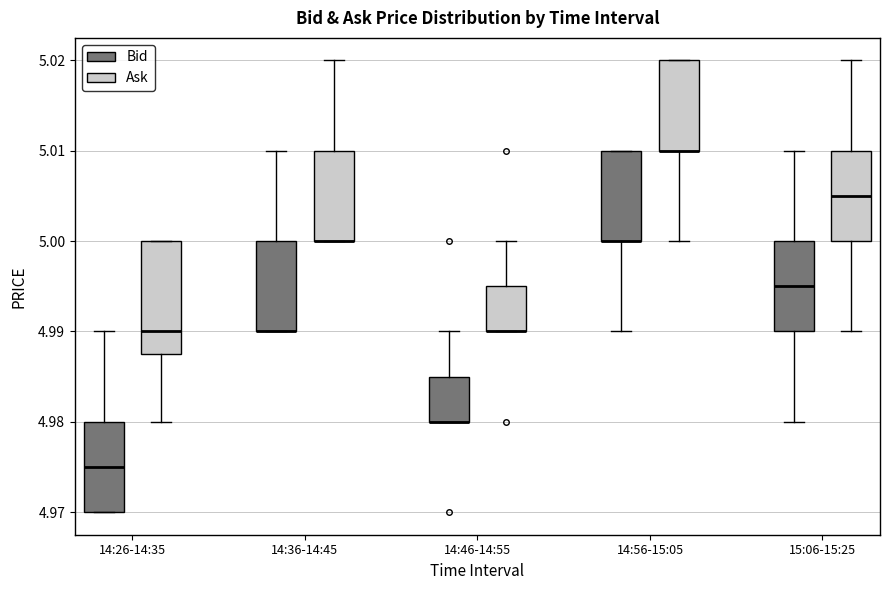

Where is the lower edge of the box for 14:46-14:55 (Ask) on the y-axis? The values are not printed on the chart, so give them approximately, as read against the axis.

4.990